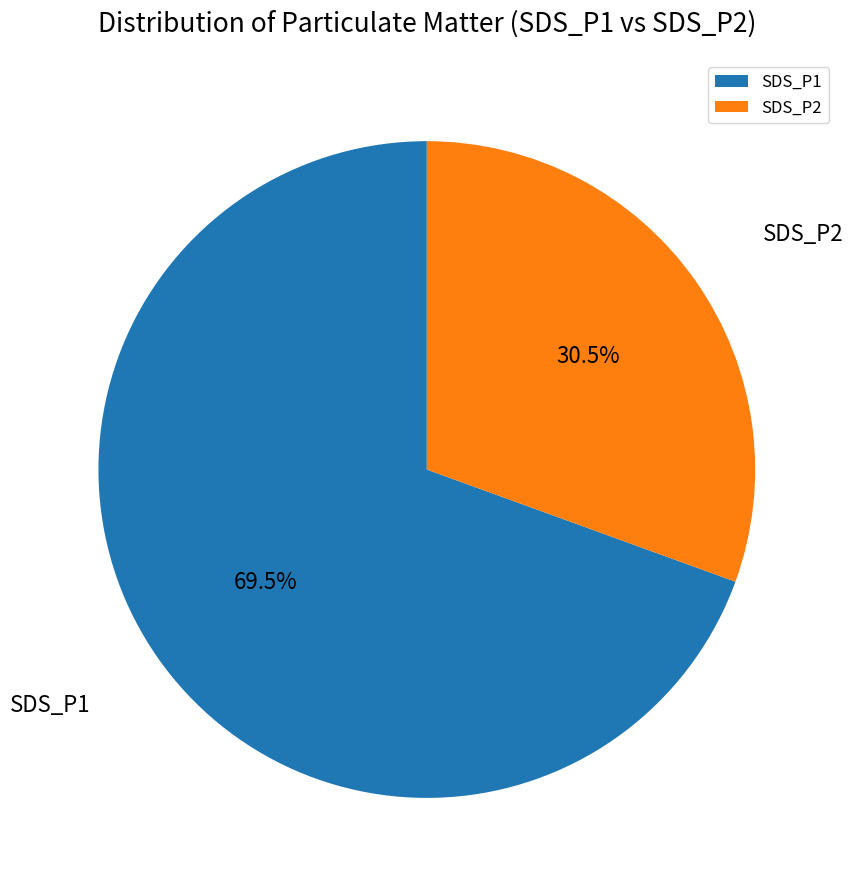

Rank the categories by value from lowest to highest.

SDS_P2, SDS_P1